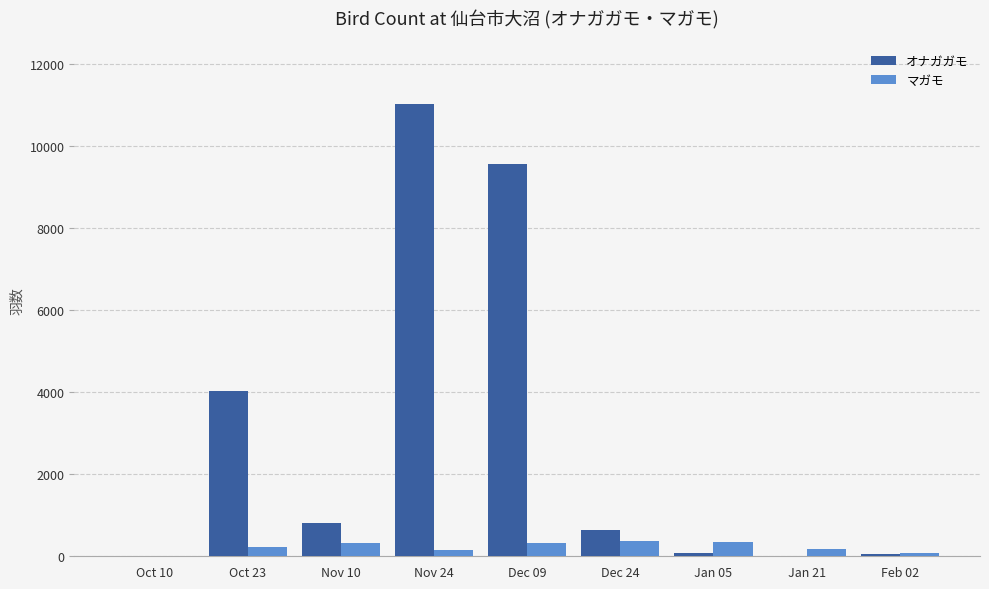

Which series changed the most between Nov 24 and Feb 02?

オナガガモ